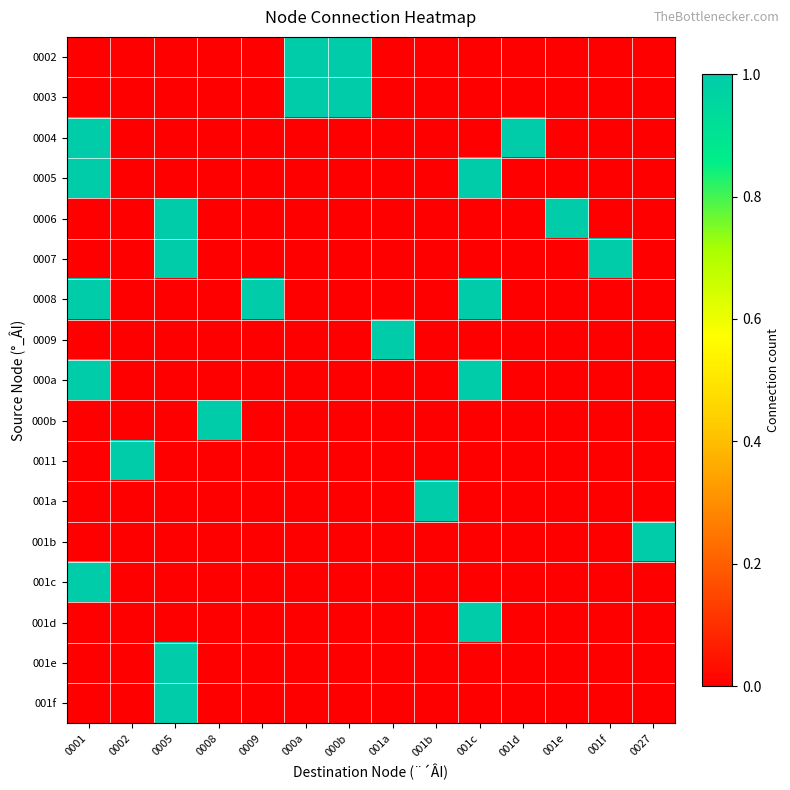

Rank the series by their maximum value, from highest to lowest.

0002, 0003, 0004, 0005, 0006, 0007, 0008, 0009, 000a, 000b, 0011, 001a, 001b, 001c, 001d, 001e, 001f